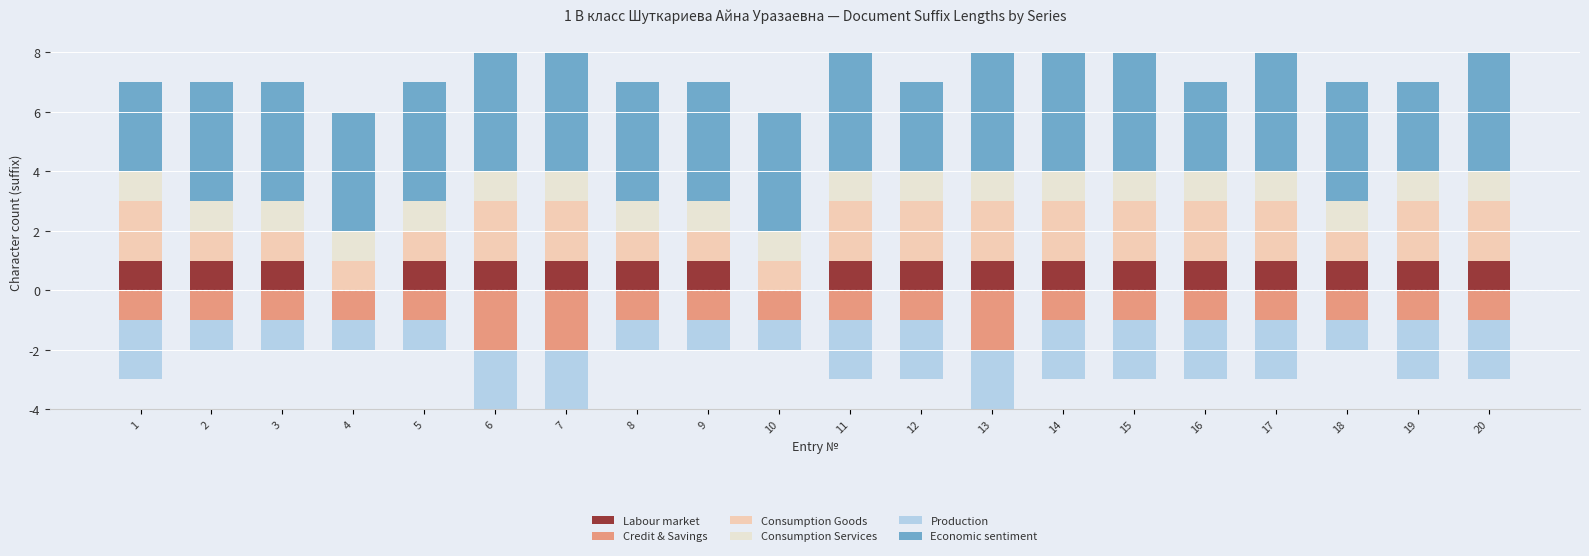

Which series has the largest total across all categories?

Economic sentiment